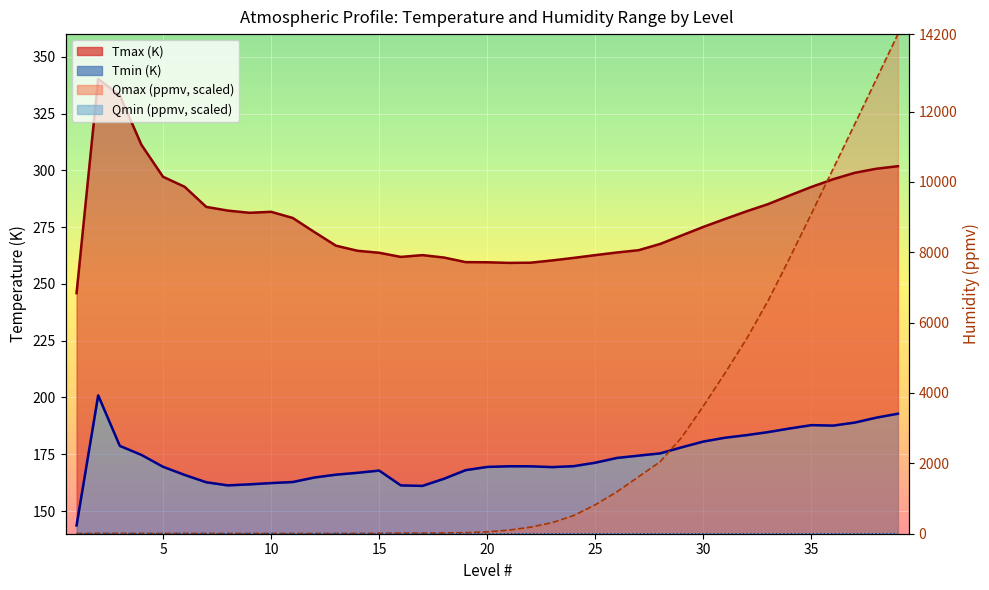

True or false: Tmin (K) has a value of 303.6 at 26.

False